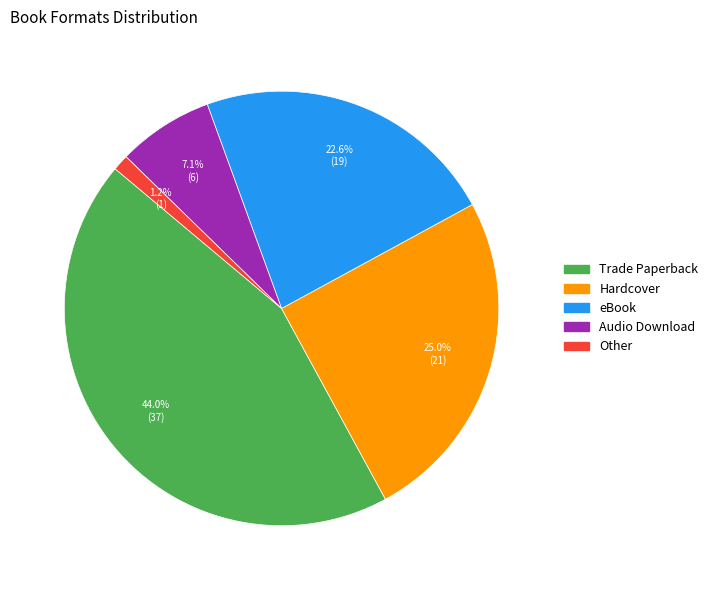

What percentage is the Audio Download slice, to the nearest percent?

7%